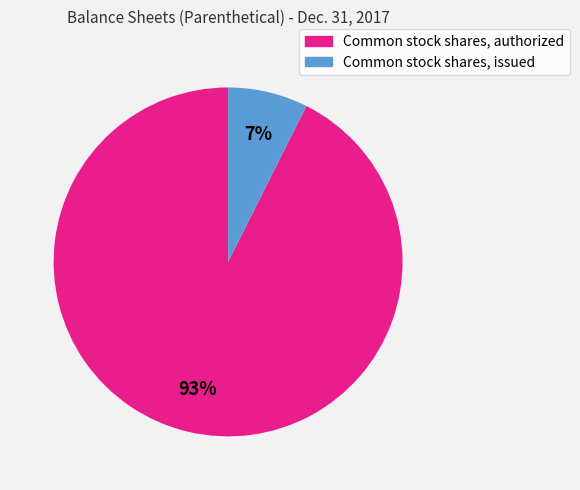

Which category accounts for the majority?

Common stock shares, authorized